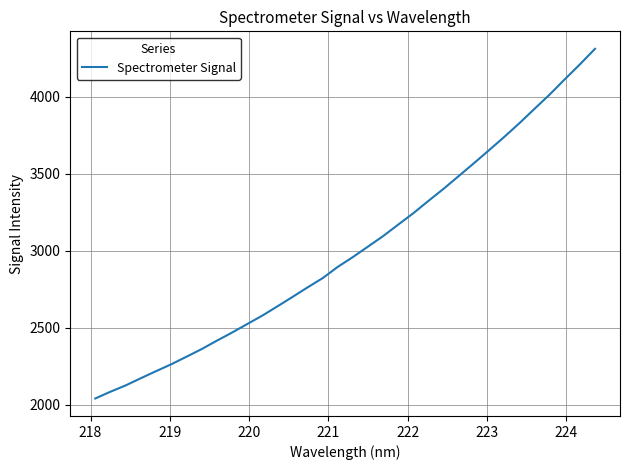

What is the minimum value shown in the chart?

2040.7